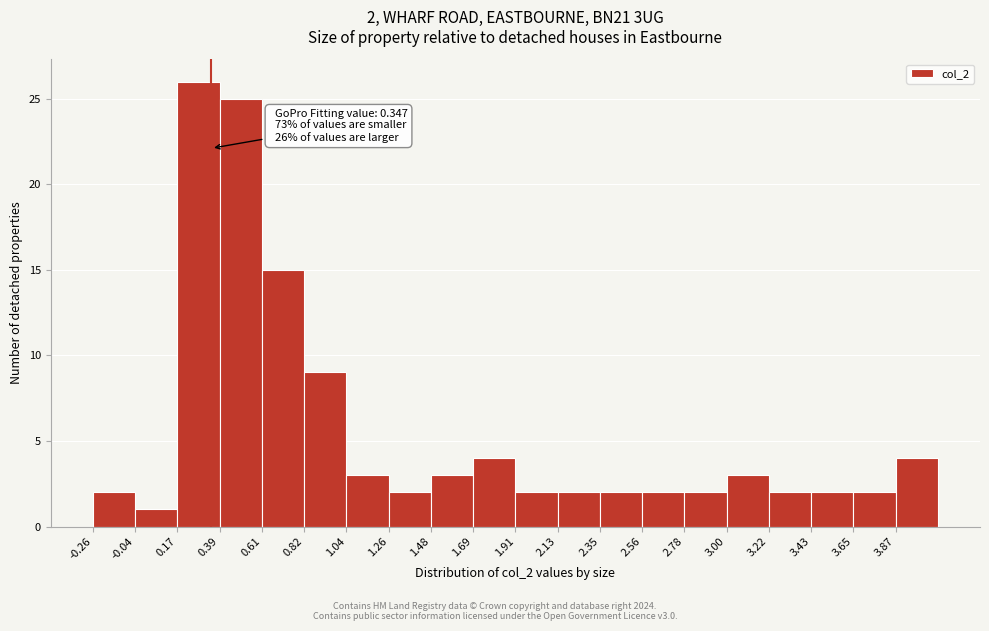

Which range on the x-axis has the tallest bar?

0.15 to 0.40